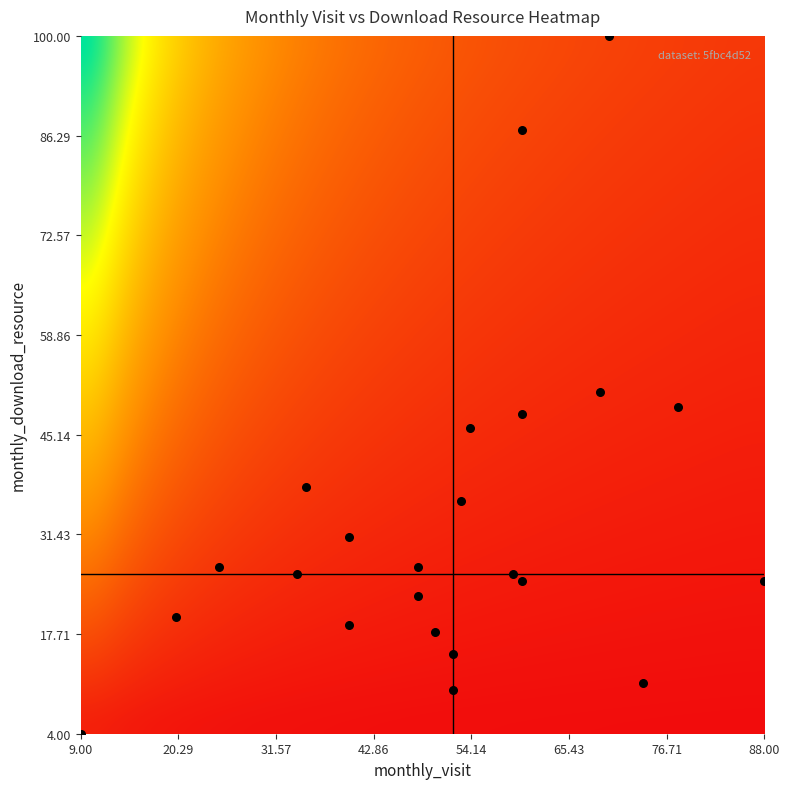

What Y value in the scatter plot is closest to 52?

51